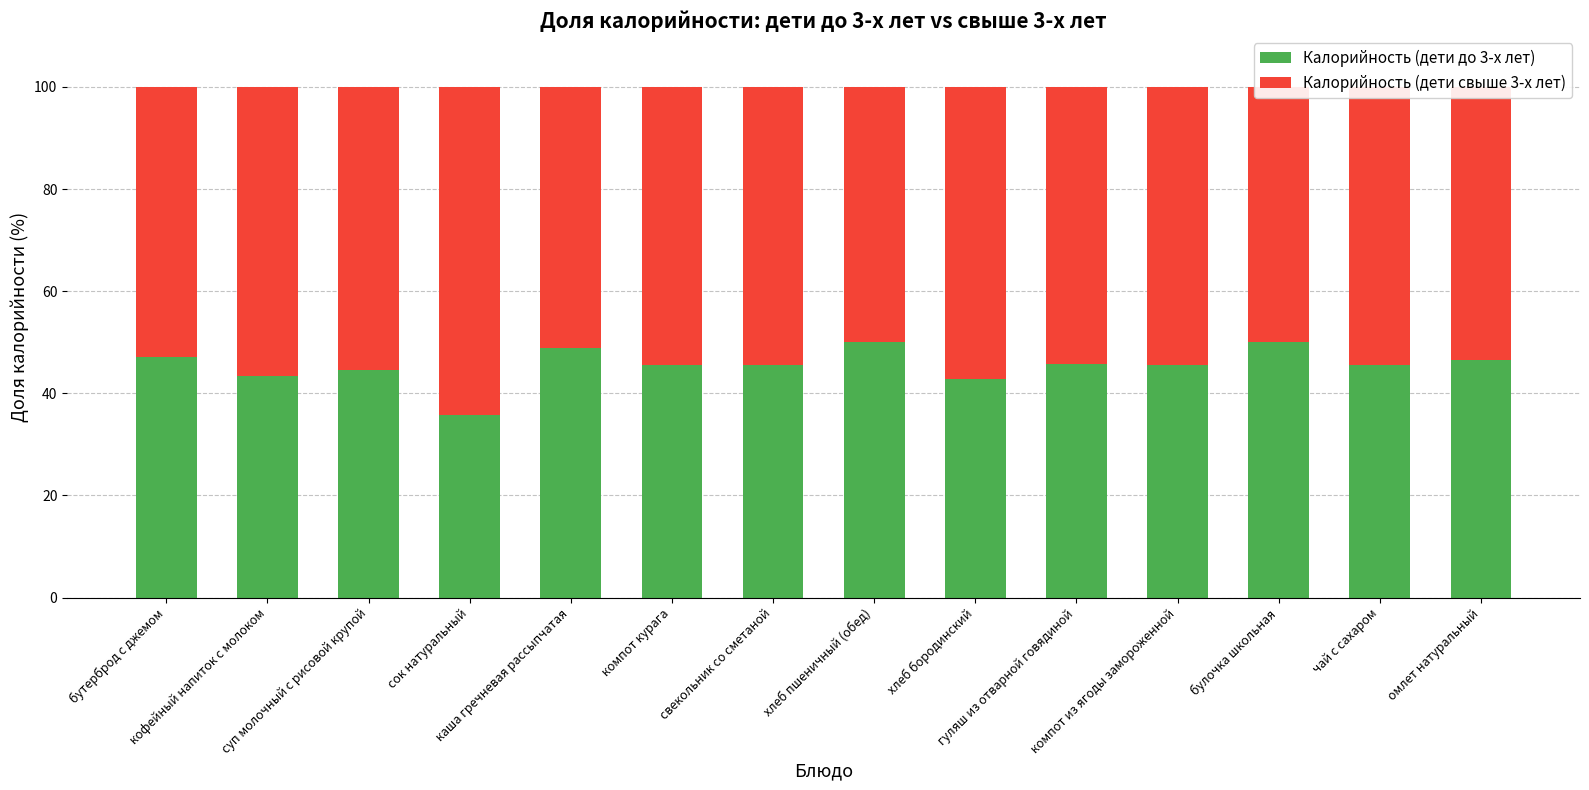

Reading left to right, transcribe all the data shown in this chart.

Калорийность (дети до 3-х лет): бутерброд с джемом=47.1	кофейный напиток с молоком=43.5	суп молочный с рисовой крупой=44.5	сок натуральный=35.7	каша гречневая рассыпчатая=48.9	компот курага=45.6	свекольник со сметаной=45.5	хлеб пшеничный (обед)=50.0	хлеб бородинский=42.9	гуляш из отварной говядиной=45.8	компот из ягоды замороженной=45.5	булочка школьная=50.0	чай с сахаром=45.5	омлет натуральный=46.4
Калорийность (дети свыше 3-х лет): бутерброд с джемом=52.9	кофейный напиток с молоком=56.5	суп молочный с рисовой крупой=55.5	сок натуральный=64.3	каша гречневая рассыпчатая=51.1	компот курага=54.4	свекольник со сметаной=54.5	хлеб пшеничный (обед)=50.0	хлеб бородинский=57.1	гуляш из отварной говядиной=54.2	компот из ягоды замороженной=54.5	булочка школьная=50.0	чай с сахаром=54.5	омлет натуральный=53.6